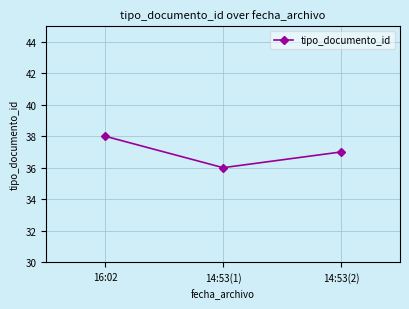

What is the change in value from 14:53(1) to 14:53(2)?

+1